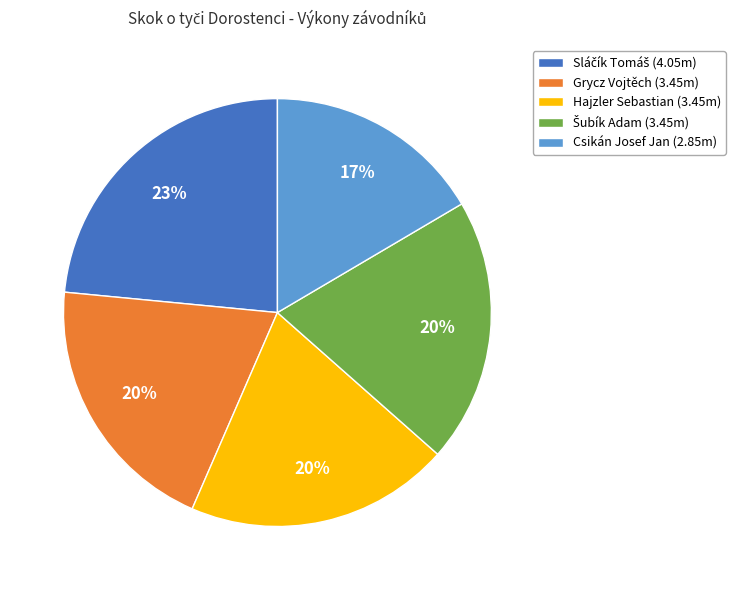

Do Csikán Josef Jan (2.85m) and Grycz Vojtěch (3.45m) together represent more than half of the pie?

No